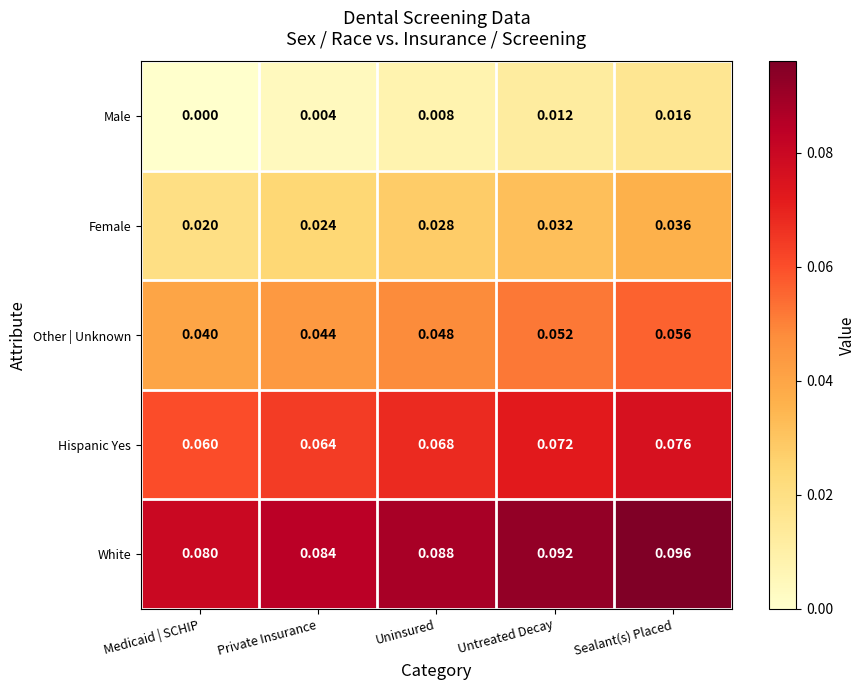

Is the value of Hispanic Yes at Untreated Decay greater than the value of Other | Unknown at Untreated Decay?

Yes